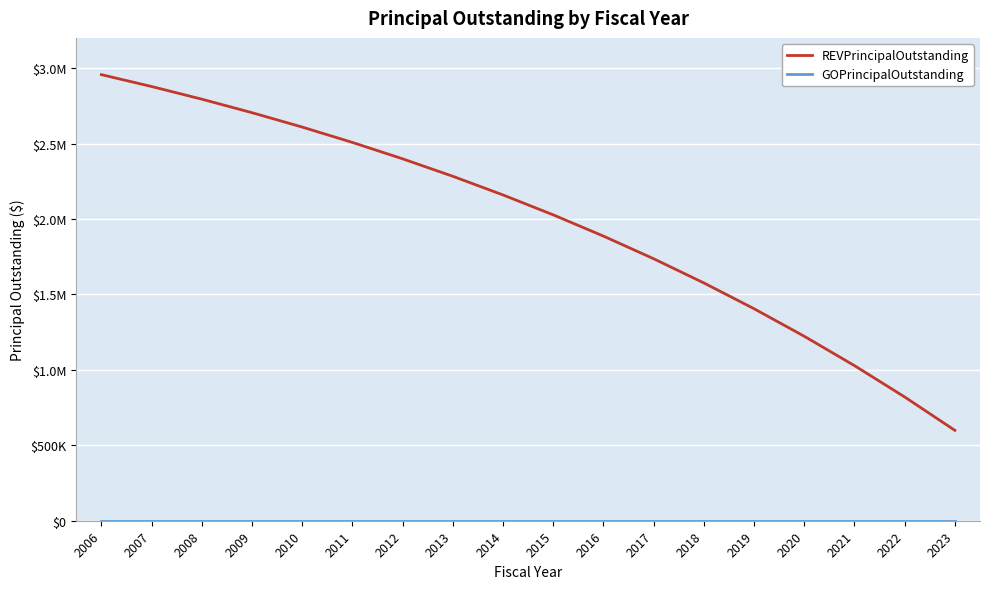

True or false: REVPrincipalOutstanding and GOPrincipalOutstanding intersect in this chart.

False